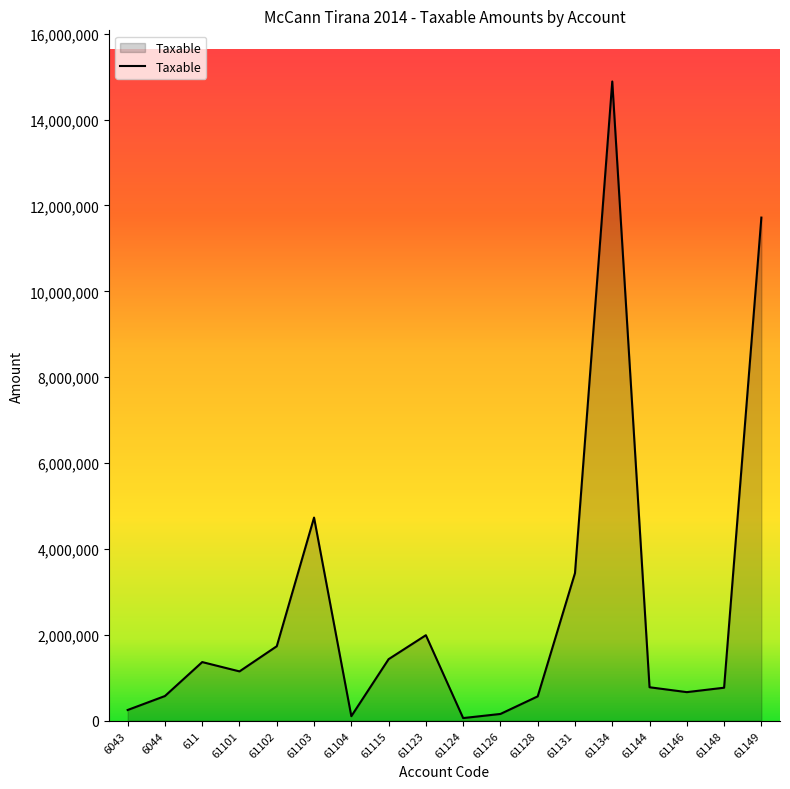

Where is the first local minimum?

61101